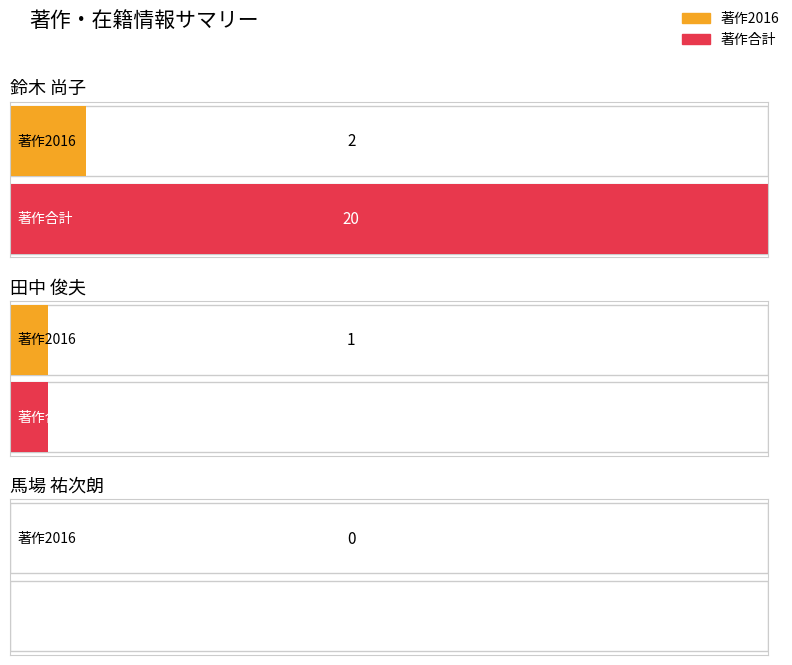

What is the label of the 1st bar from the right?

馬場 祐次朗